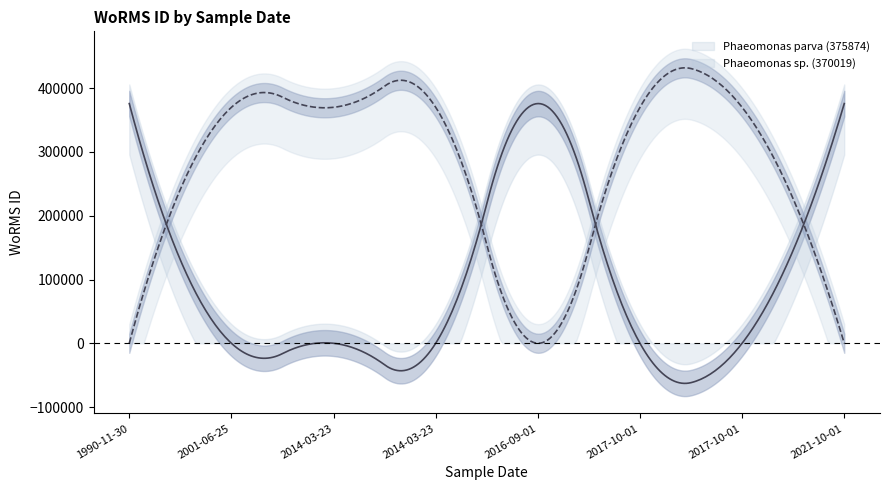

The Phaeomonas sp. (370019) series shows 522307 at 2017-10-01. True or false?

False